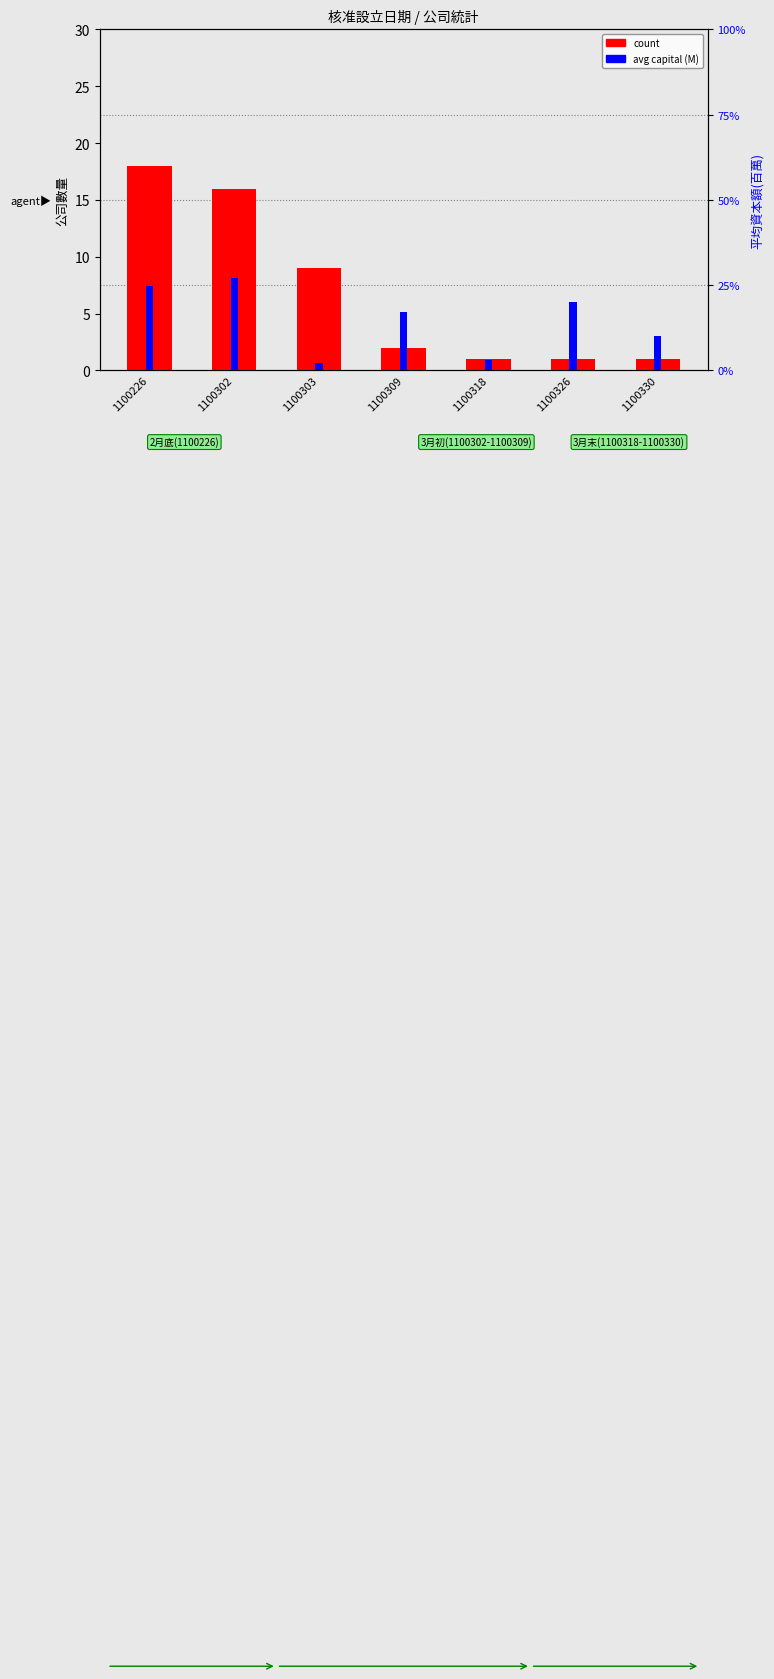

What is the total value across all series at 1100318?

4.0